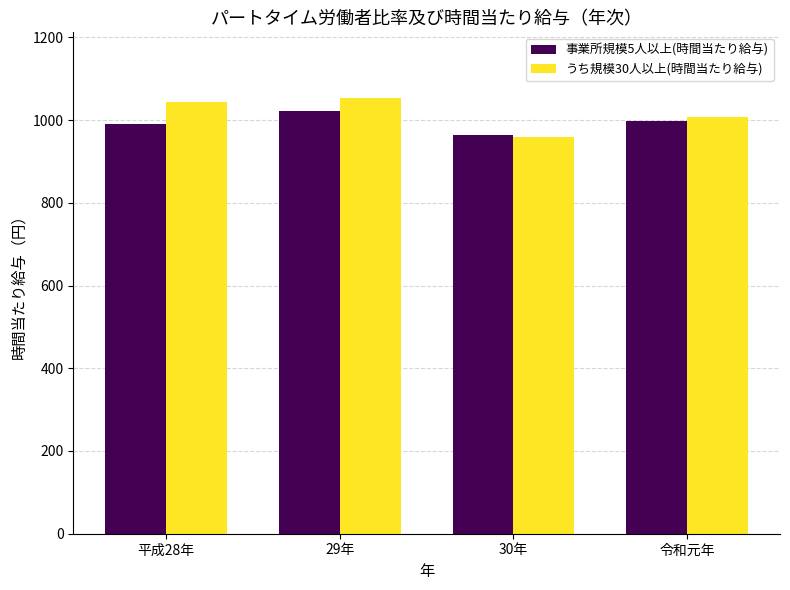

What is the sum of all うち規模30人以上(時間当たり給与) values?

4062